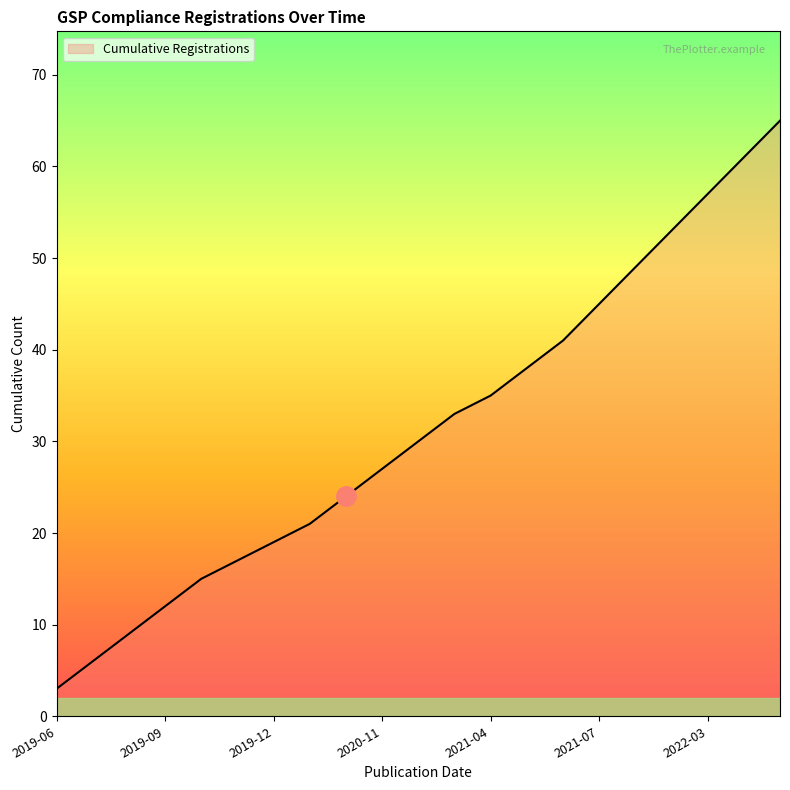

How many lines are shown in the chart?

1